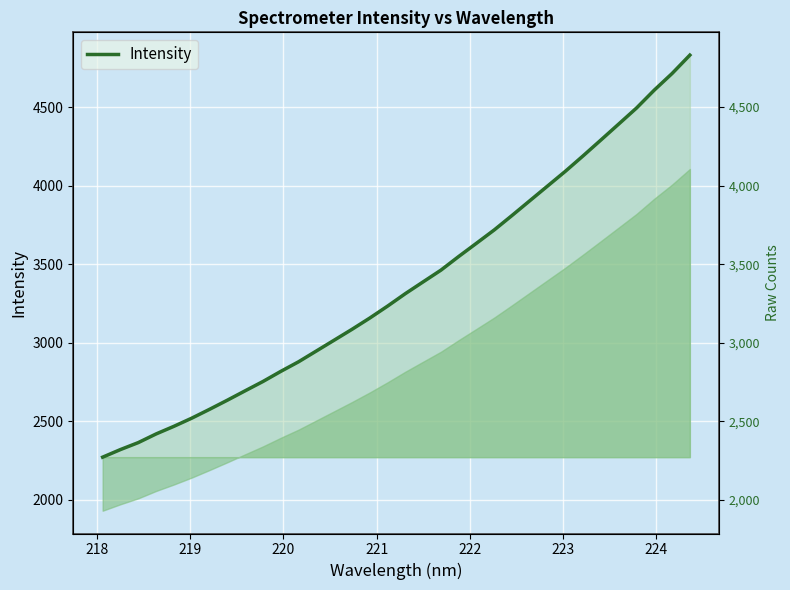

What is the difference between the second highest and second lowest values?

2393.2